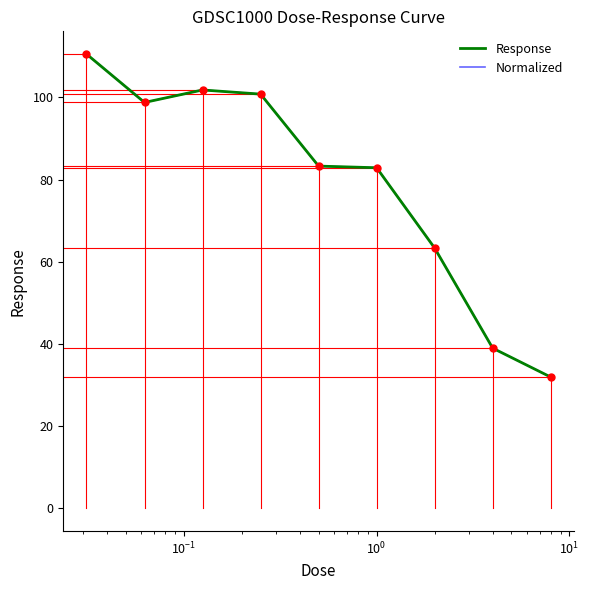

Which series has the largest total across all categories?

Response